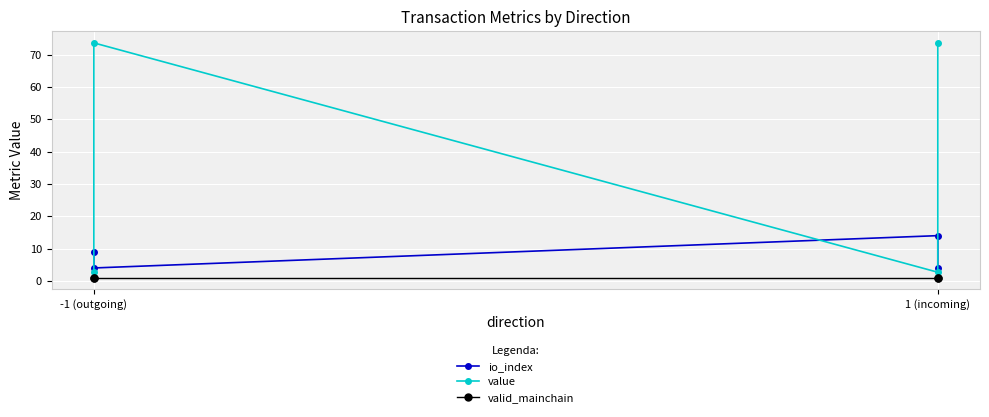

The value of value at 1 (incoming) is 73.6. True or false?

True